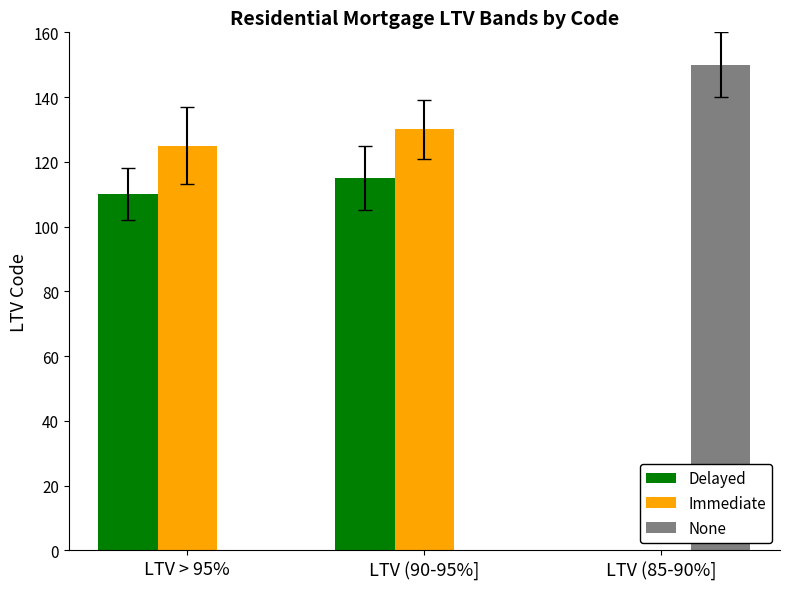

True or false: Immediate has a value of 130 at LTV (90-95%].

True